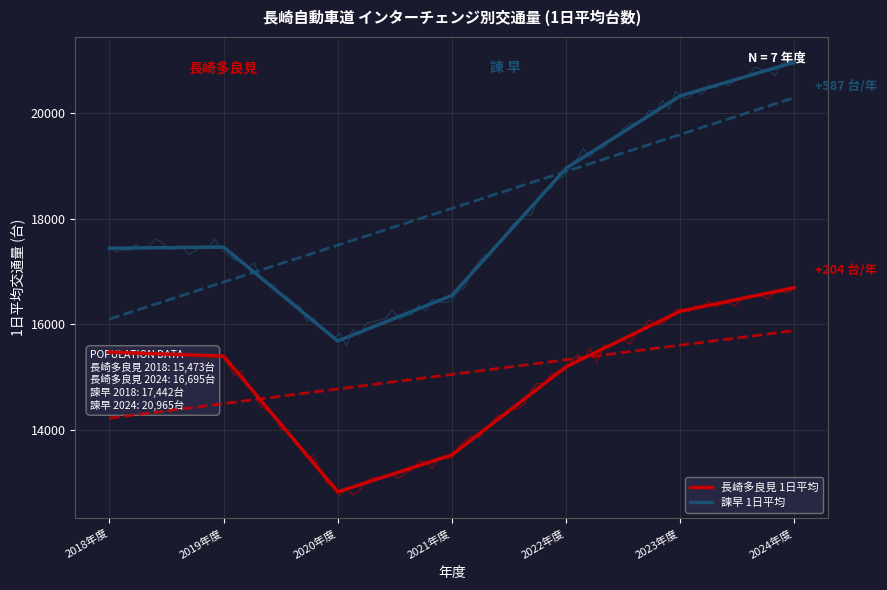

What is the total value across all series at 2022年度?

34150.1